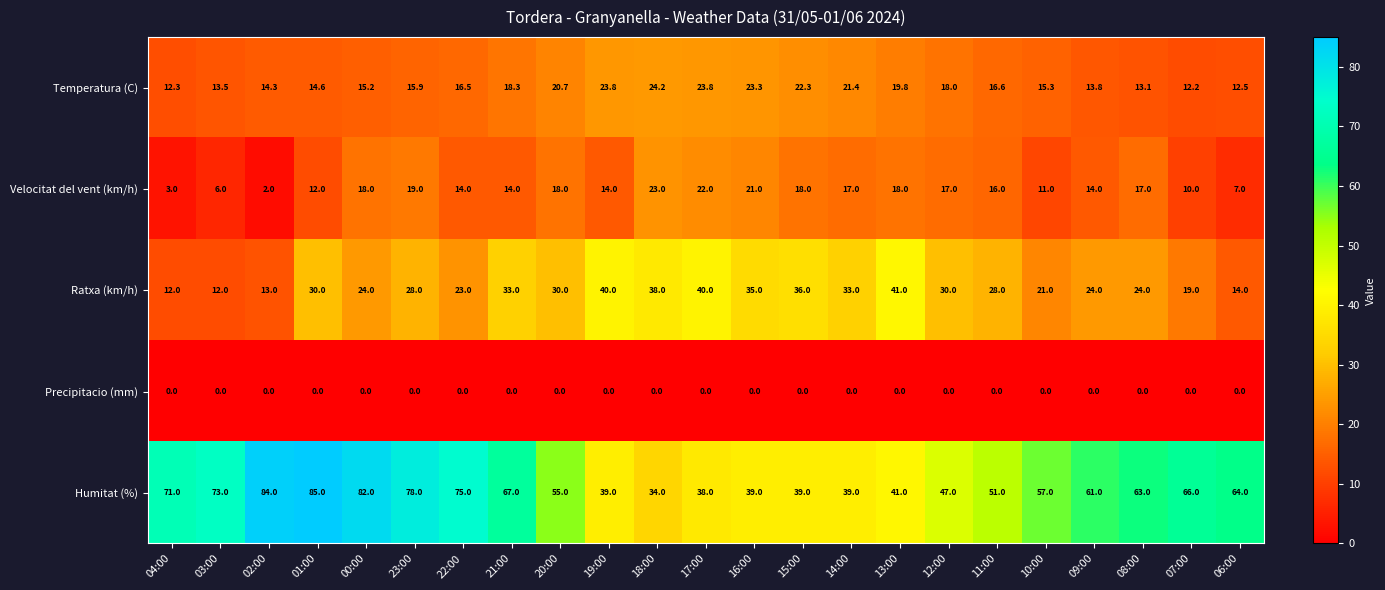

What is the difference between the second highest and second lowest values in the Ratxa (km/h) series?

28.0